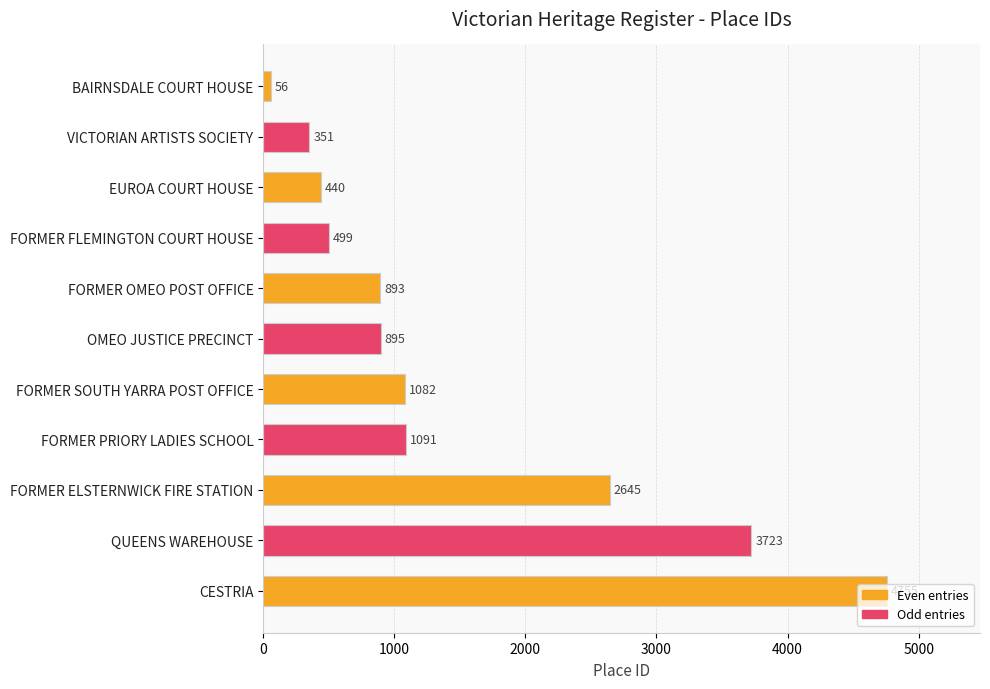

Where is the data nearest to the value 2405?

FORMER ELSTERNWICK FIRE STATION